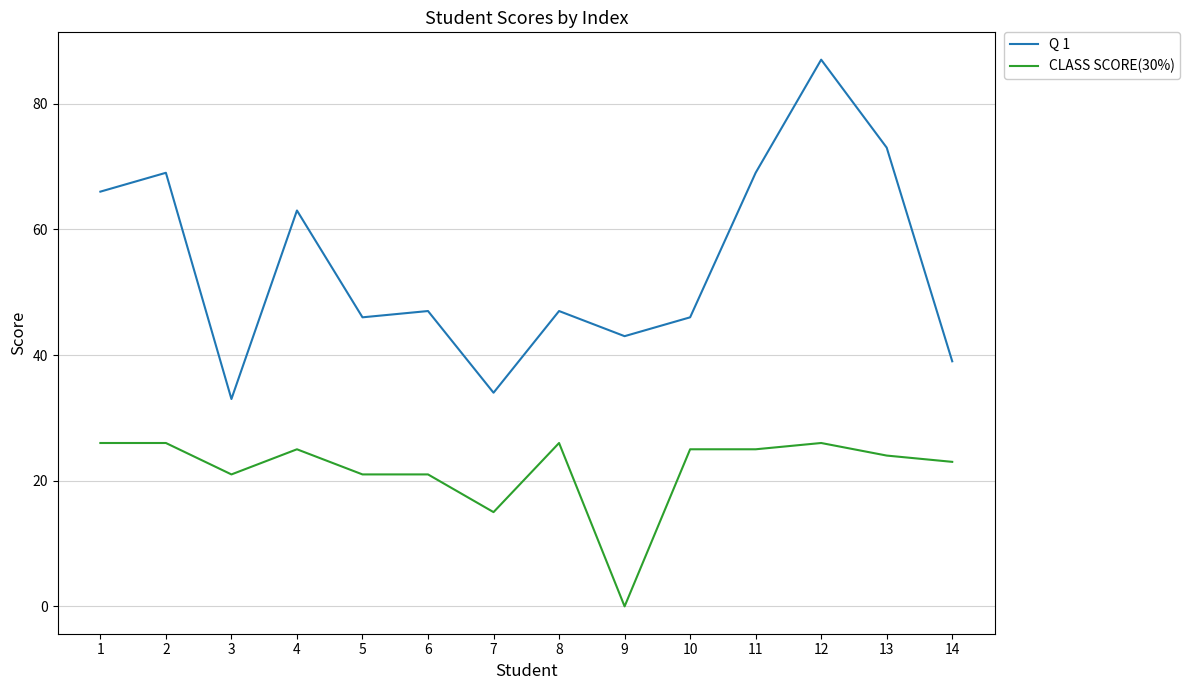

What is the difference between the highest and lowest values at 9?

43